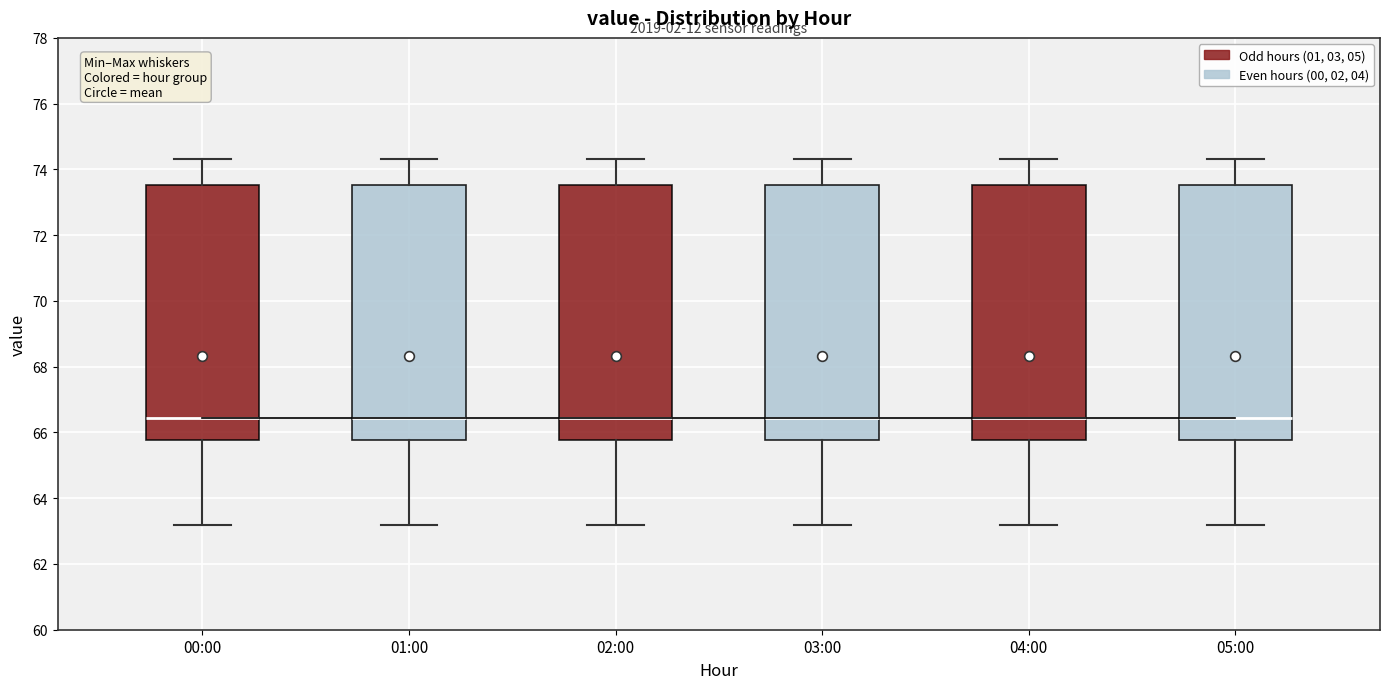

Reading left to right, transcribe this box plot: for each box, give where its median line is, the range the box spans, and where its two whiskers end, as read against the y-axis. The values are not printed on the chart, so give them approximately, as read against the axis.

00:00: median 66.4, box 65.8 to 73.6, whiskers 63.2 to 74.4
01:00: median 66.4, box 65.8 to 73.6, whiskers 63.2 to 74.4
02:00: median 66.4, box 65.8 to 73.6, whiskers 63.2 to 74.4
03:00: median 66.4, box 65.8 to 73.6, whiskers 63.2 to 74.4
04:00: median 66.4, box 65.8 to 73.6, whiskers 63.2 to 74.4
05:00: median 66.4, box 65.8 to 73.6, whiskers 63.2 to 74.4